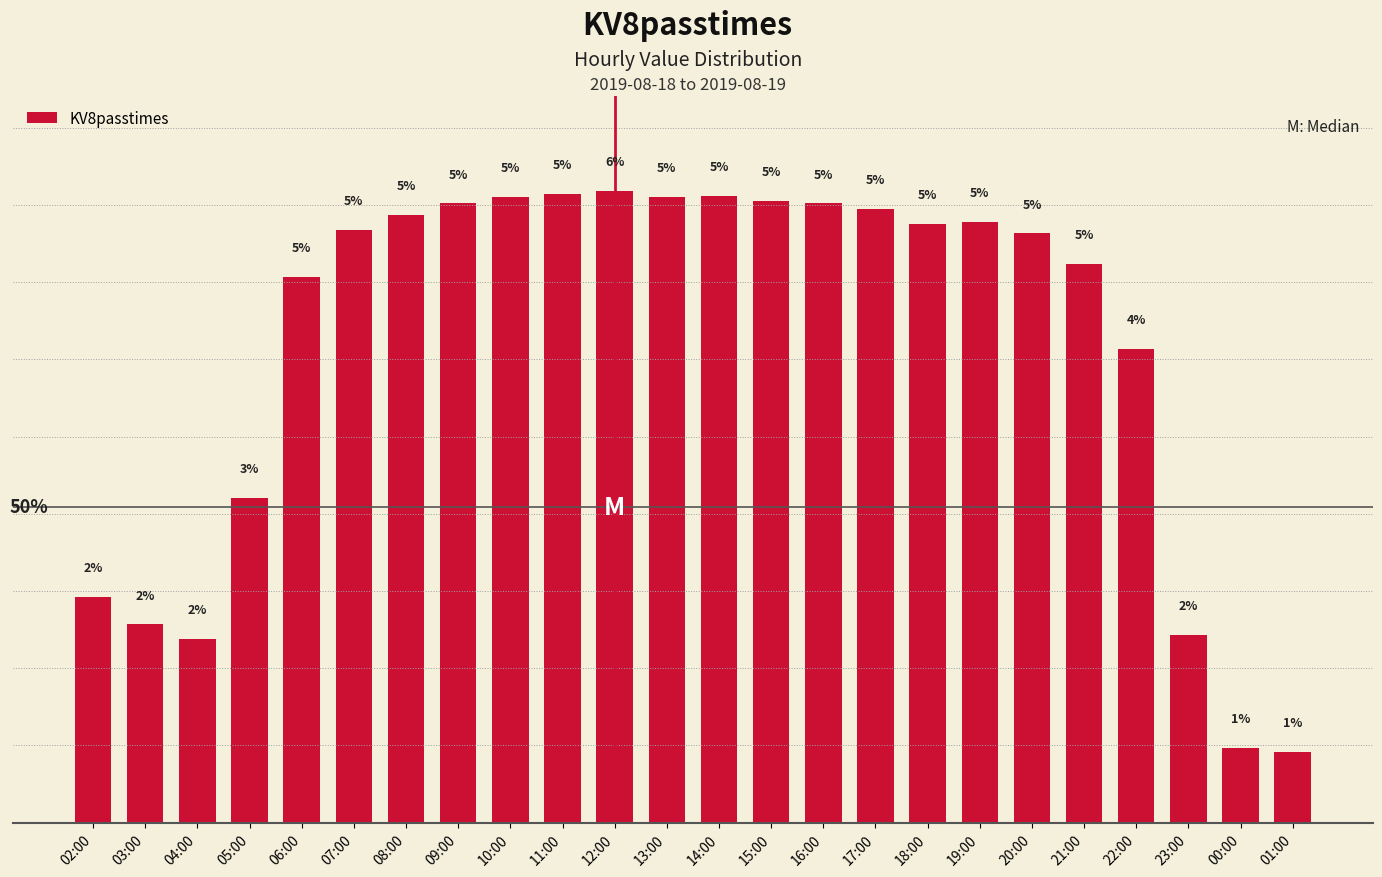

What is the change in value from 03:00 to 23:00?

-0.1